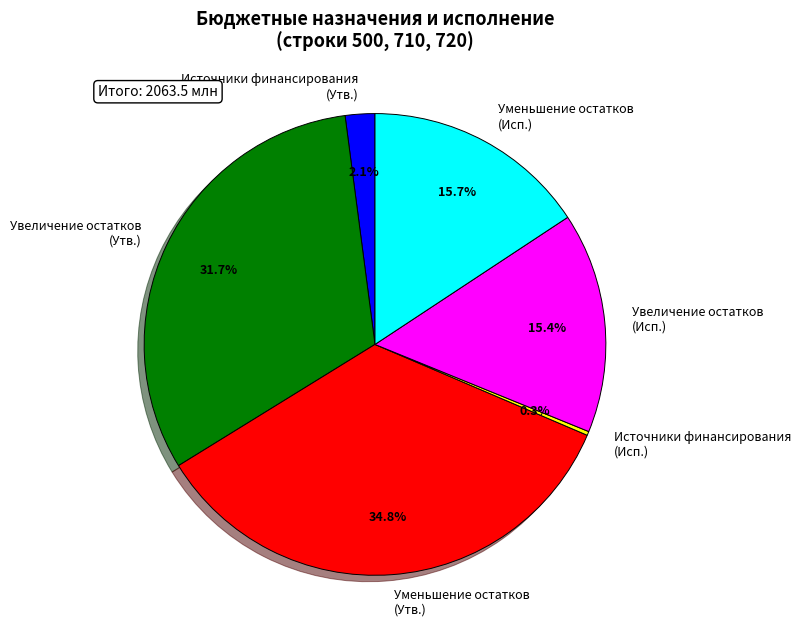

Is there any slice that represents more than half of the pie?

No